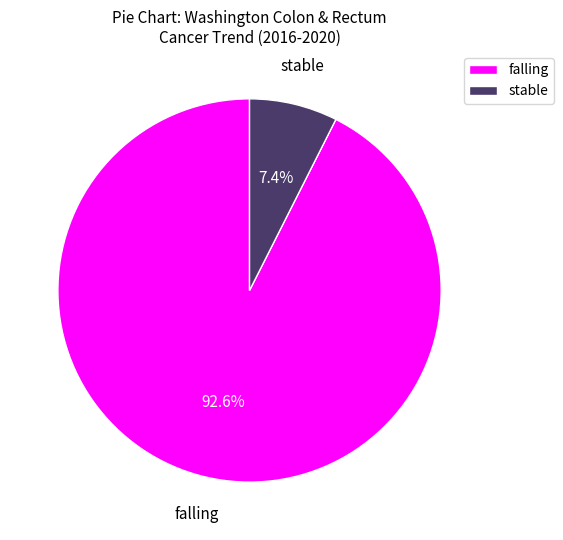

Does falling represent more than half of the total?

Yes